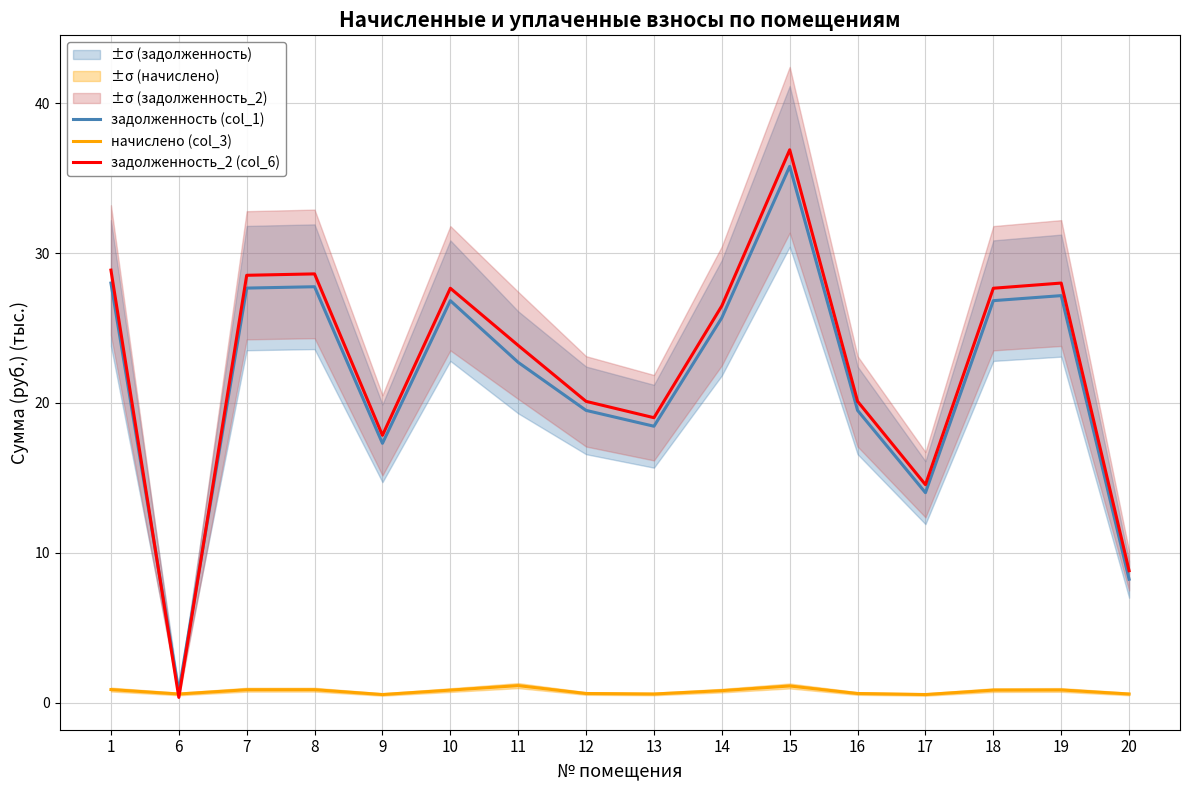

What is the highest value of the задолженность_2 (col_6) series?

36.9